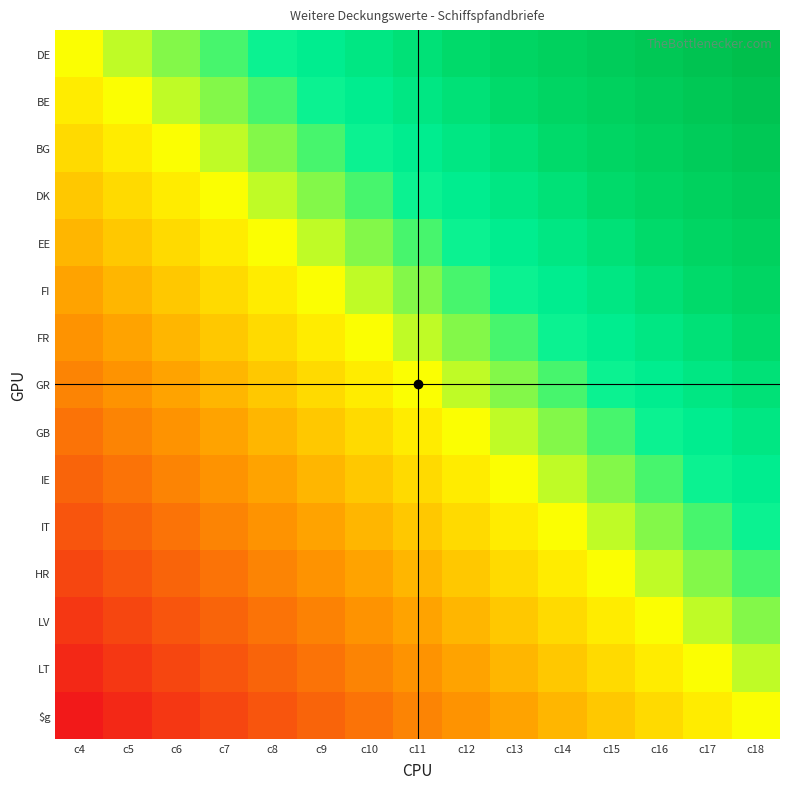

Reading left to right, what are all the values shown in this chart?

DE: c4=0.5	c5=0.5	c6=0.6	c7=0.6	c8=0.6	c9=0.7	c10=0.7	c11=0.7	c12=0.8	c13=0.8	c14=0.9	c15=0.9	c16=0.9	c17=1.0	c18=1.0
BE: c4=0.5	c5=0.5	c6=0.5	c7=0.6	c8=0.6	c9=0.6	c10=0.7	c11=0.7	c12=0.7	c13=0.8	c14=0.8	c15=0.9	c16=0.9	c17=0.9	c18=1.0
BG: c4=0.4	c5=0.5	c6=0.5	c7=0.5	c8=0.6	c9=0.6	c10=0.6	c11=0.7	c12=0.7	c13=0.7	c14=0.8	c15=0.8	c16=0.9	c17=0.9	c18=0.9
DK: c4=0.4	c5=0.4	c6=0.5	c7=0.5	c8=0.5	c9=0.6	c10=0.6	c11=0.6	c12=0.7	c13=0.7	c14=0.7	c15=0.8	c16=0.8	c17=0.9	c18=0.9
EE: c4=0.4	c5=0.4	c6=0.4	c7=0.5	c8=0.5	c9=0.5	c10=0.6	c11=0.6	c12=0.6	c13=0.7	c14=0.7	c15=0.7	c16=0.8	c17=0.8	c18=0.9
FI: c4=0.3	c5=0.4	c6=0.4	c7=0.4	c8=0.5	c9=0.5	c10=0.5	c11=0.6	c12=0.6	c13=0.6	c14=0.7	c15=0.7	c16=0.8	c17=0.8	c18=0.8
FR: c4=0.3	c5=0.3	c6=0.4	c7=0.4	c8=0.4	c9=0.5	c10=0.5	c11=0.5	c12=0.6	c13=0.6	c14=0.6	c15=0.7	c16=0.7	c17=0.7	c18=0.8
GR: c4=0.2	c5=0.3	c6=0.3	c7=0.4	c8=0.4	c9=0.4	c10=0.5	c11=0.5	c12=0.5	c13=0.6	c14=0.6	c15=0.6	c16=0.7	c17=0.7	c18=0.7
GB: c4=0.2	c5=0.2	c6=0.3	c7=0.3	c8=0.4	c9=0.4	c10=0.4	c11=0.5	c12=0.5	c13=0.5	c14=0.6	c15=0.6	c16=0.6	c17=0.7	c18=0.7
IE: c4=0.2	c5=0.2	c6=0.2	c7=0.3	c8=0.3	c9=0.4	c10=0.4	c11=0.4	c12=0.5	c13=0.5	c14=0.5	c15=0.6	c16=0.6	c17=0.6	c18=0.7
IT: c4=0.1	c5=0.2	c6=0.2	c7=0.3	c8=0.3	c9=0.3	c10=0.4	c11=0.4	c12=0.4	c13=0.5	c14=0.5	c15=0.5	c16=0.6	c17=0.6	c18=0.6
HR: c4=0.1	c5=0.1	c6=0.2	c7=0.2	c8=0.3	c9=0.3	c10=0.3	c11=0.4	c12=0.4	c13=0.4	c14=0.5	c15=0.5	c16=0.5	c17=0.6	c18=0.6
LV: c4=0.1	c5=0.1	c6=0.1	c7=0.2	c8=0.2	c9=0.2	c10=0.3	c11=0.3	c12=0.4	c13=0.4	c14=0.4	c15=0.5	c16=0.5	c17=0.5	c18=0.6
LT: c4=0.0	c5=0.1	c6=0.1	c7=0.1	c8=0.2	c9=0.2	c10=0.2	c11=0.3	c12=0.3	c13=0.4	c14=0.4	c15=0.4	c16=0.5	c17=0.5	c18=0.5
$g: c4=0.0	c5=0.0	c6=0.1	c7=0.1	c8=0.1	c9=0.2	c10=0.2	c11=0.2	c12=0.3	c13=0.3	c14=0.4	c15=0.4	c16=0.4	c17=0.5	c18=0.5